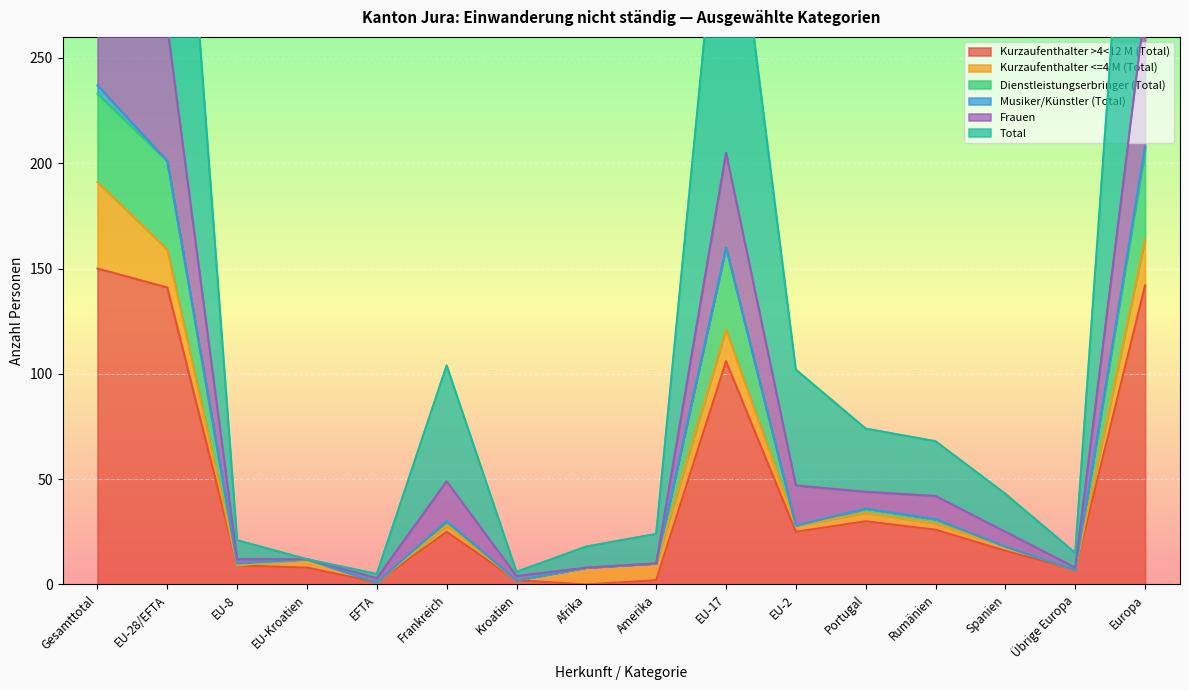

The value of Kurzaufenthalter >4<12 M (Total) at Frankreich is 25. True or false?

True